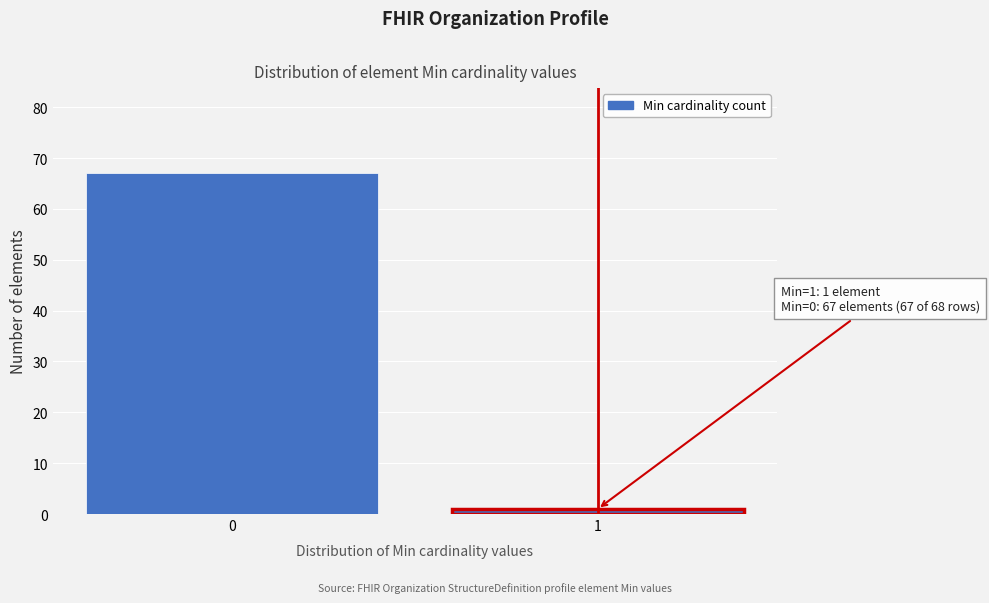

Reading left to right, transcribe all the data shown in this chart.

0=67	1=1